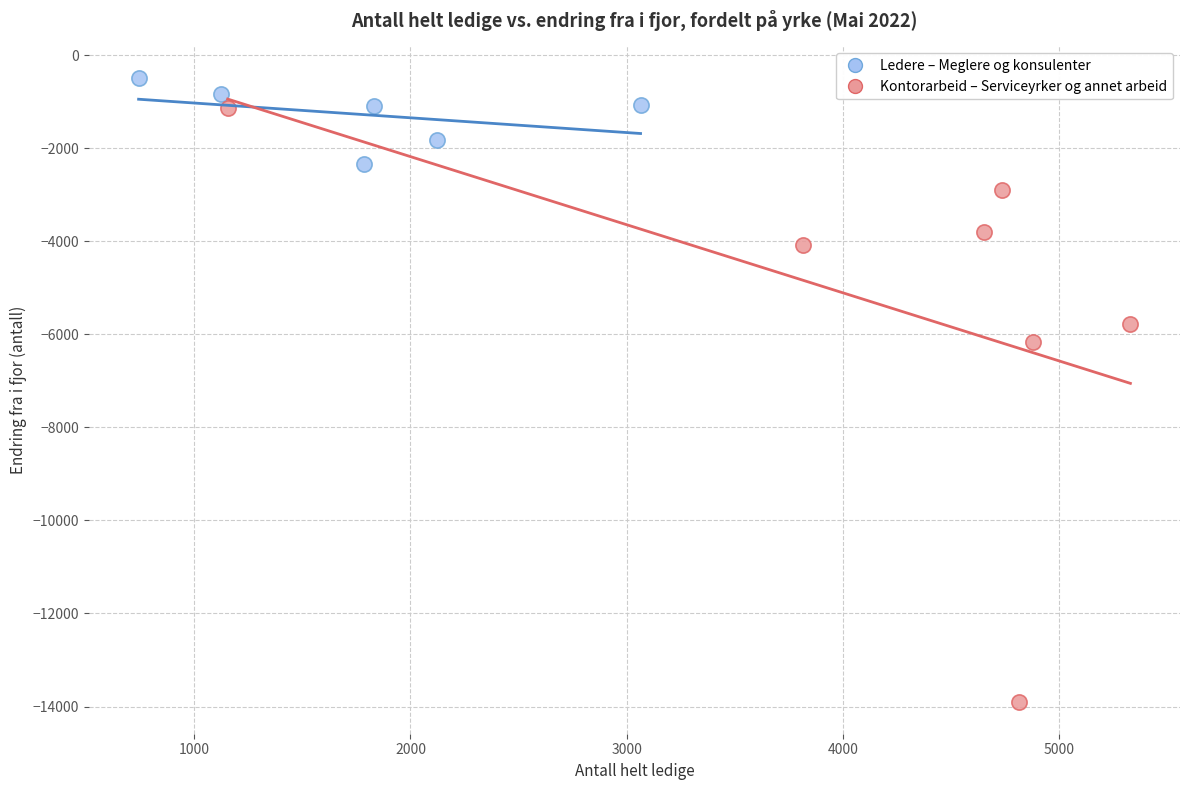

Which series reaches the minimum Y coordinate?

Kontorarbeid – Serviceyrker og annet arbeid